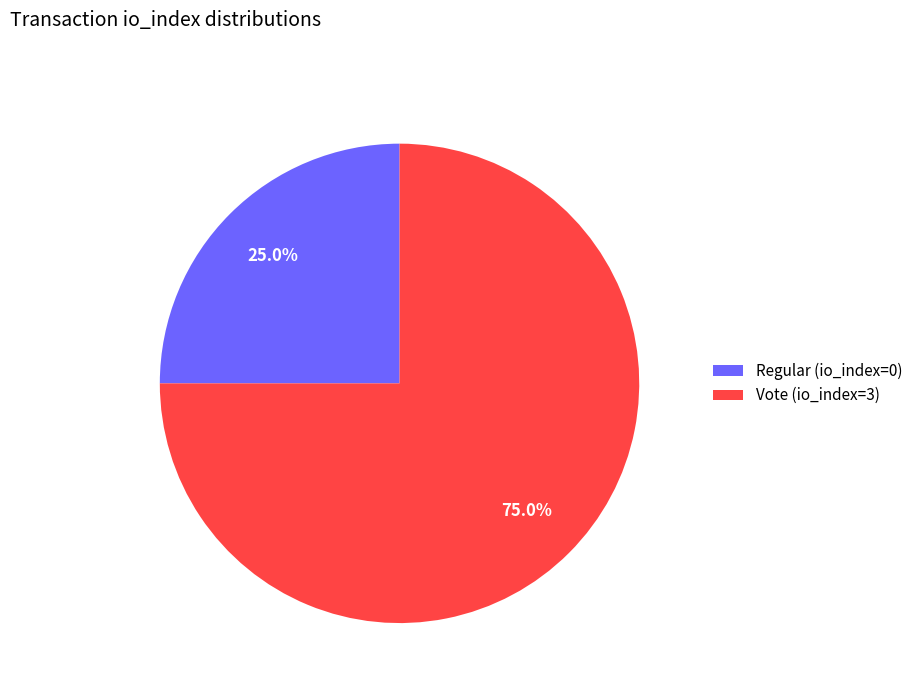

Rank the categories by value from lowest to highest.

Regular (io_index=0), Vote (io_index=3)